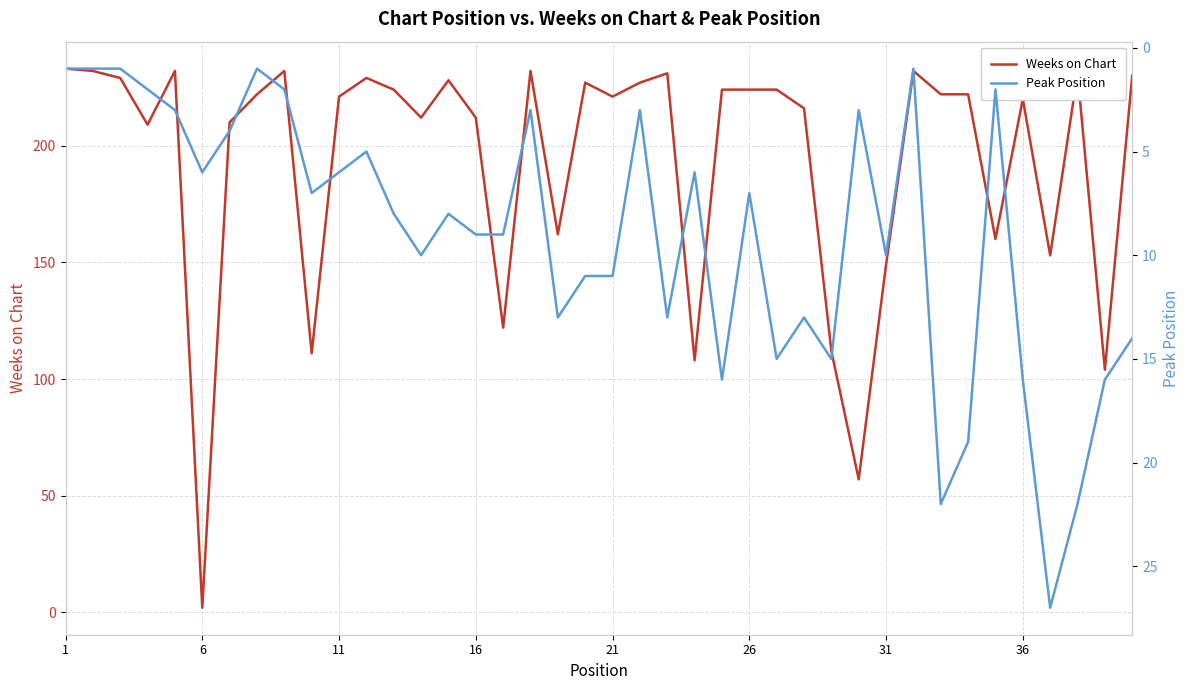

What are all the series names shown in the legend?

Weeks on Chart, Peak Position